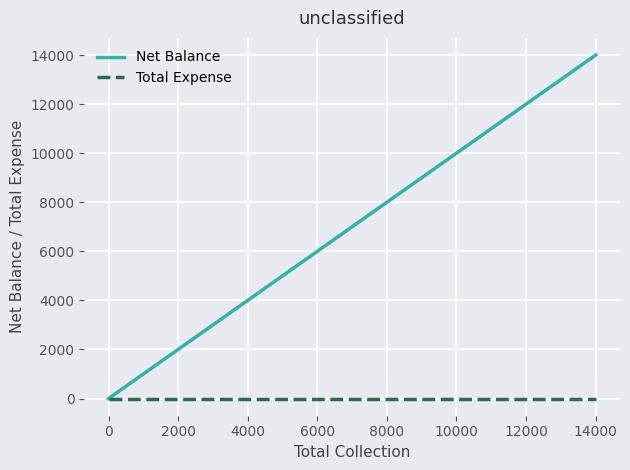

Rank the series by their average value, from lowest to highest.

Total Expense, Net Balance